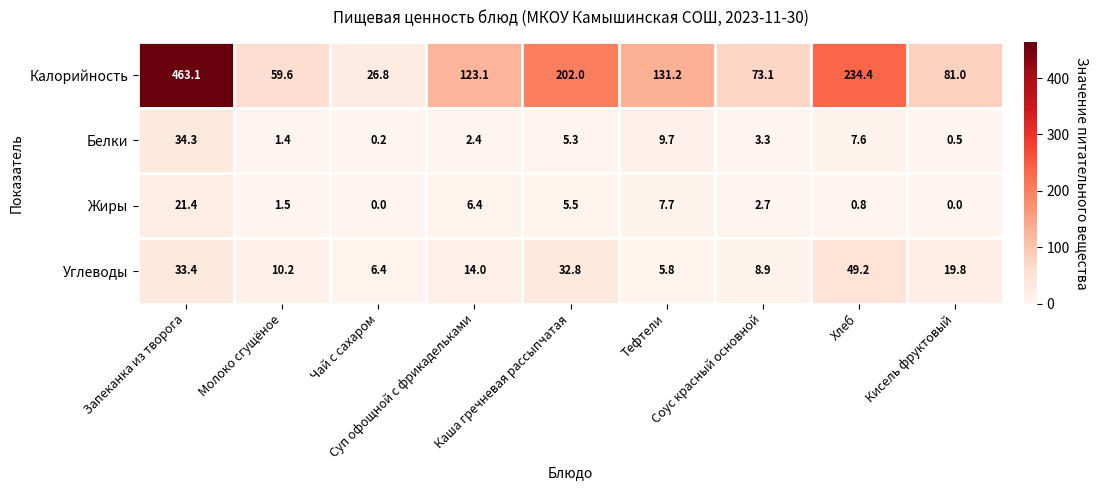

List the series in order of their peak value, highest first.

Калорийность, Углеводы, Белки, Жиры